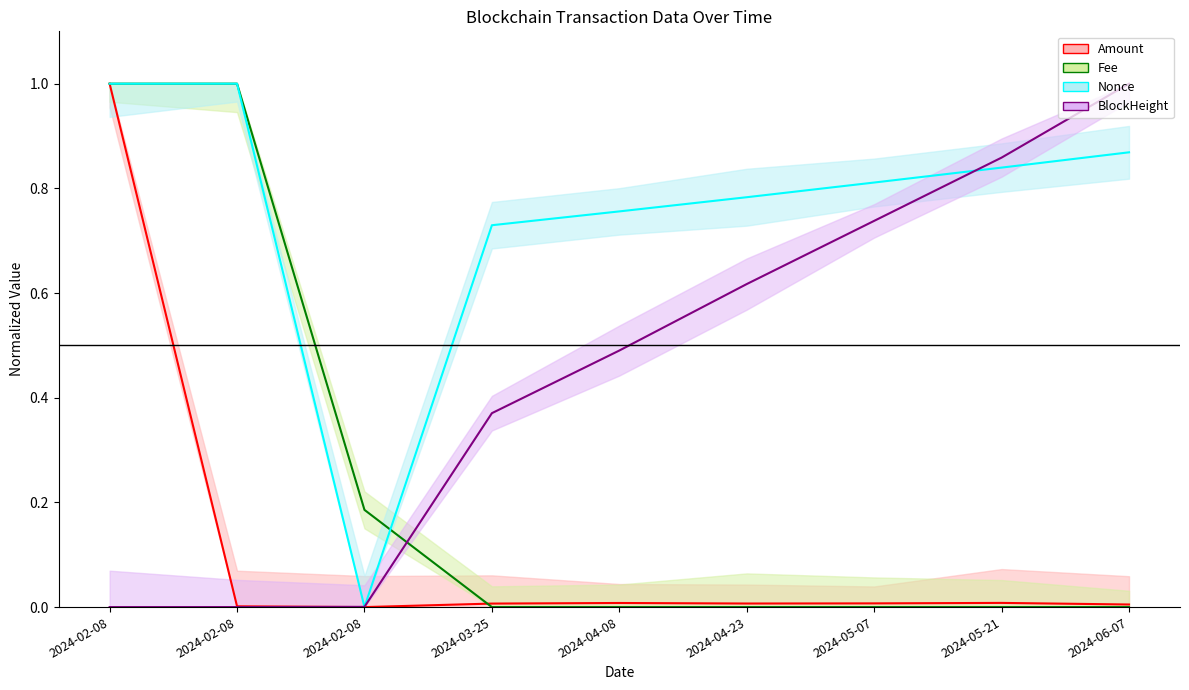

What is the difference between the maximum and minimum values in the Fee series?

1.0